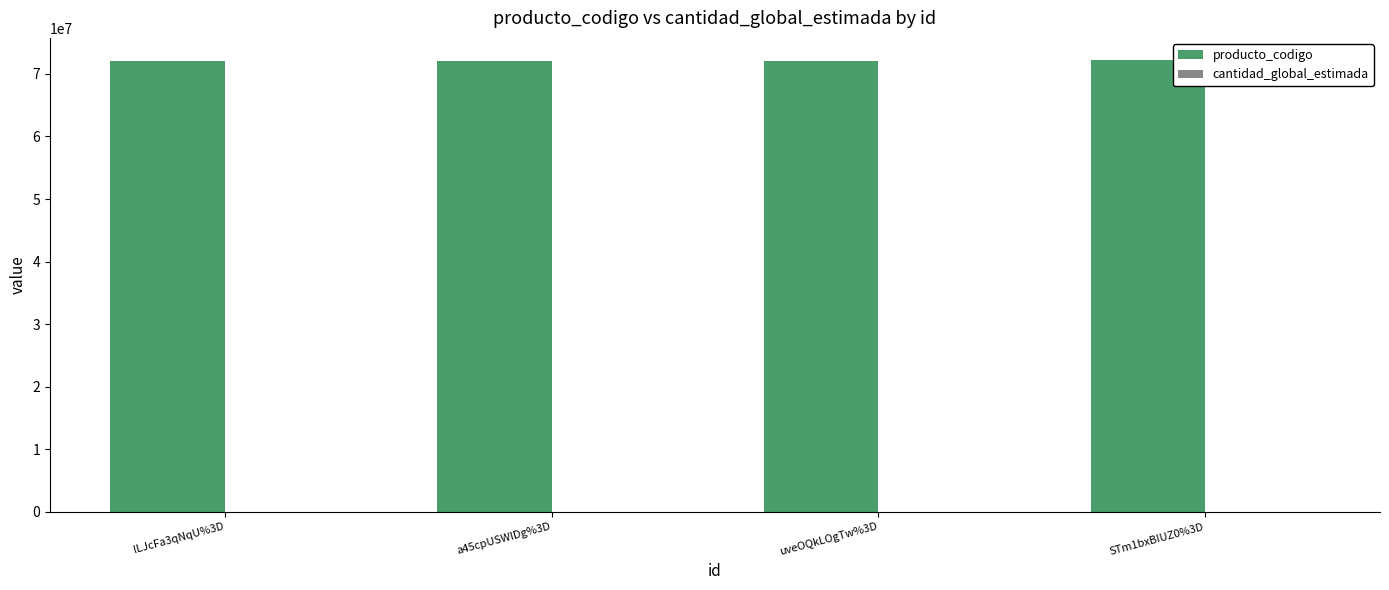

What is the sum of all producto_codigo values?

288477511